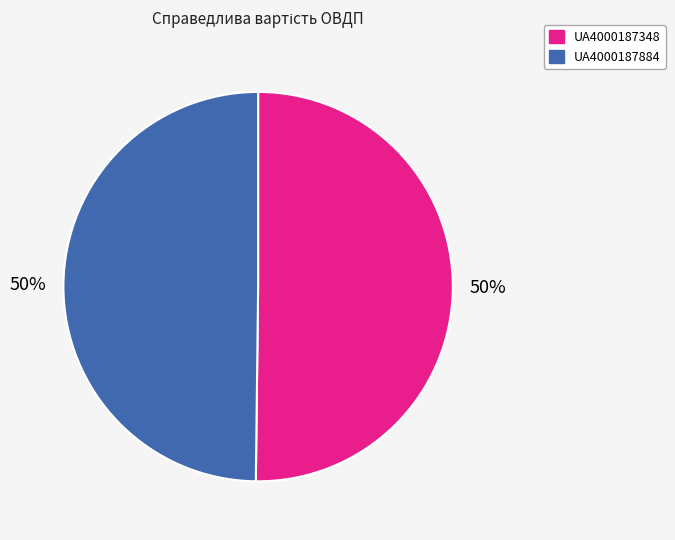

True or false: UA4000187348 accounts for 50% of the total.

True